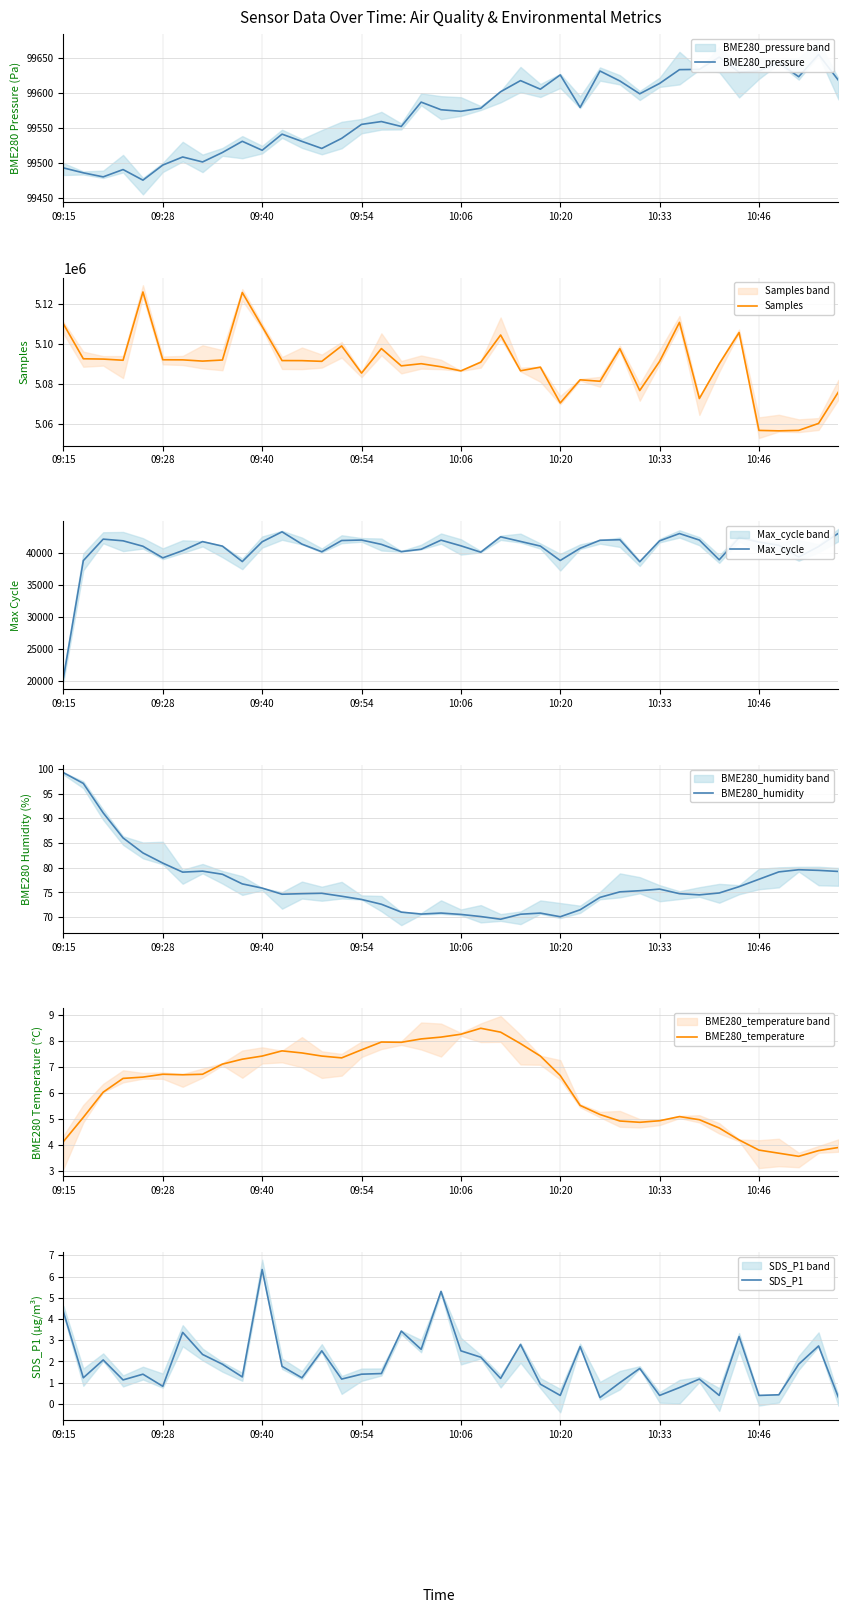

What is the highest value of the Samples series?

5126160